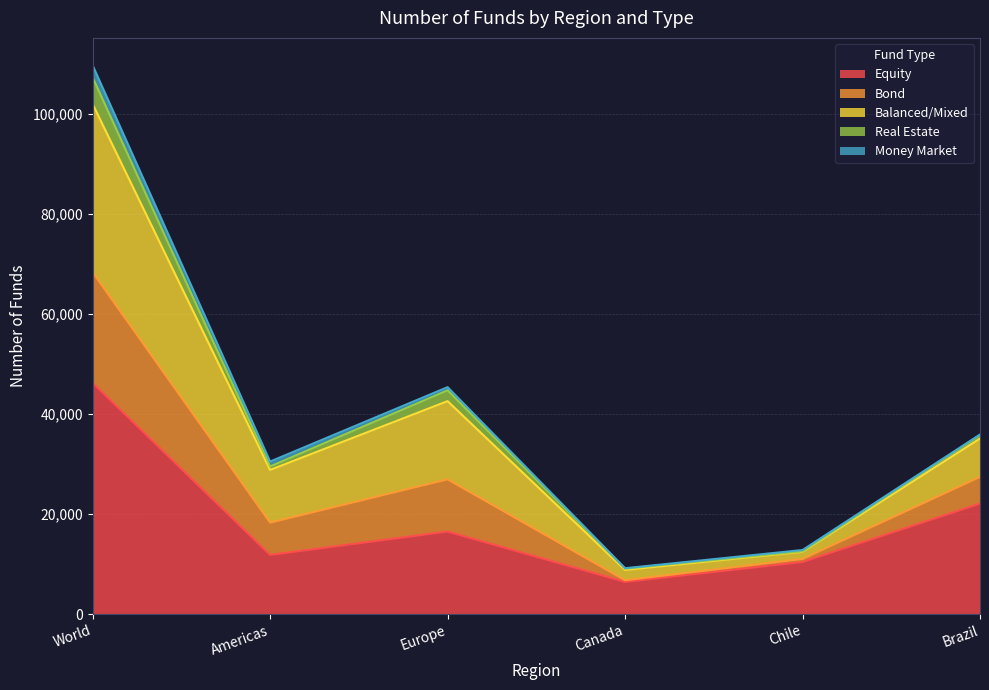

What is the highest value of the Equity series?

46254